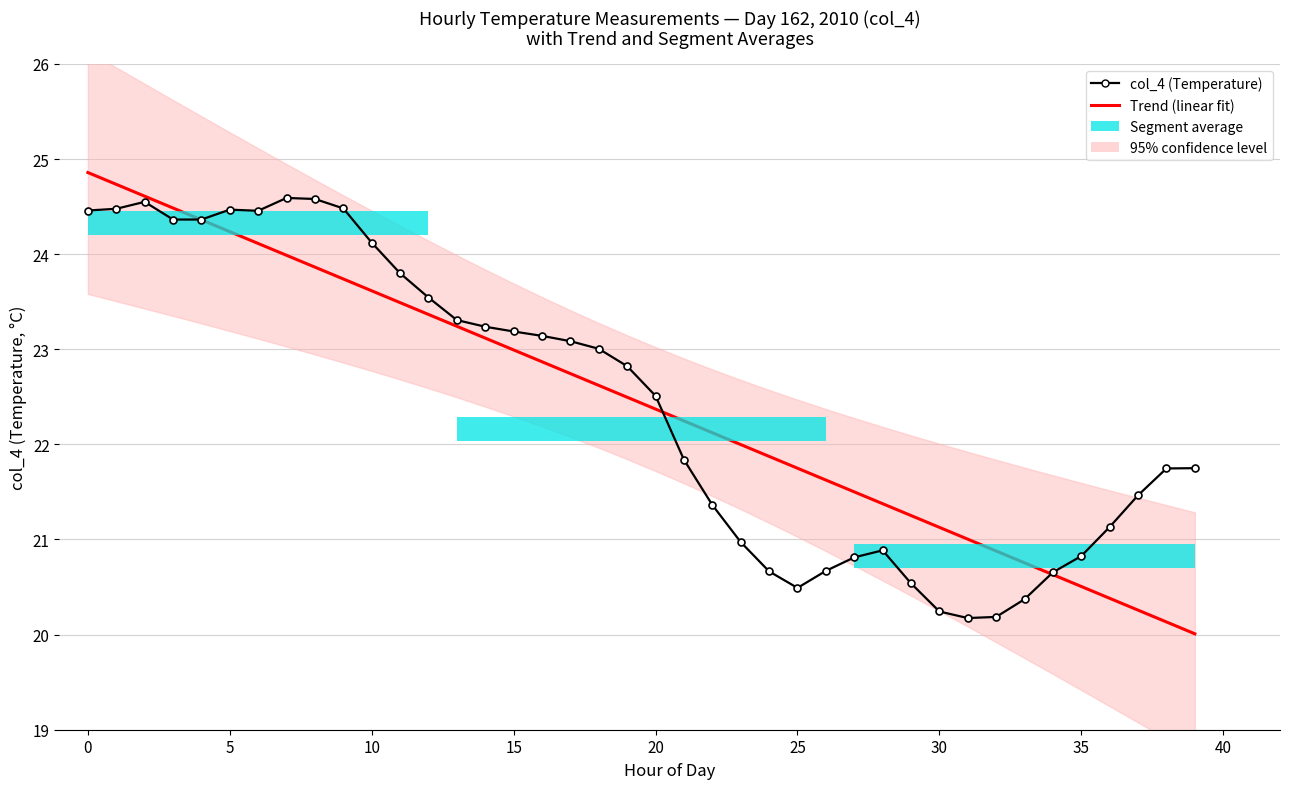

Where is Trend (linear fit) nearest to the value 22?

23